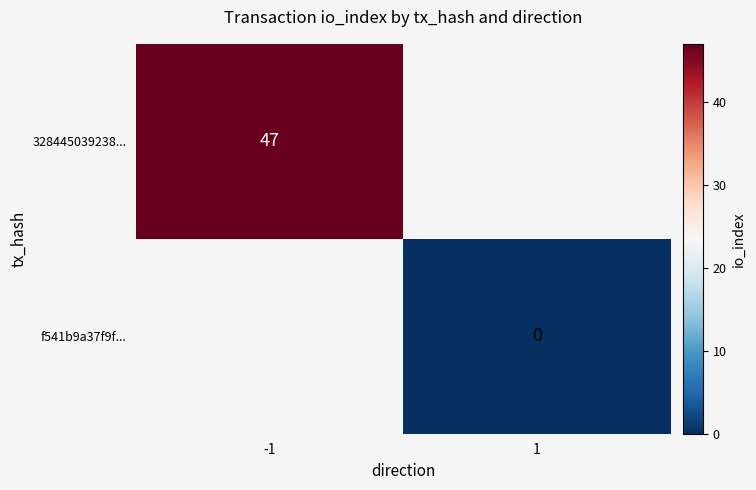

Is it true that 328445039238... equals 47 at -1?

True